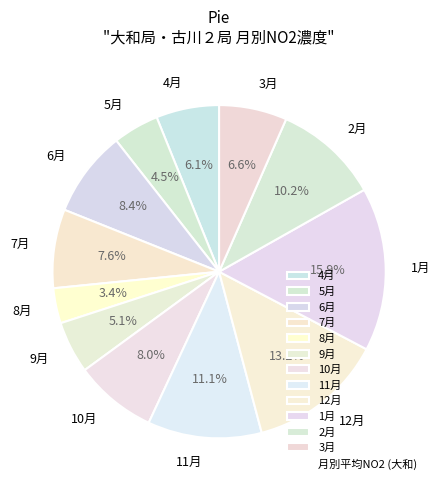

The 2月 slice represents 1% of the pie. True or false?

False